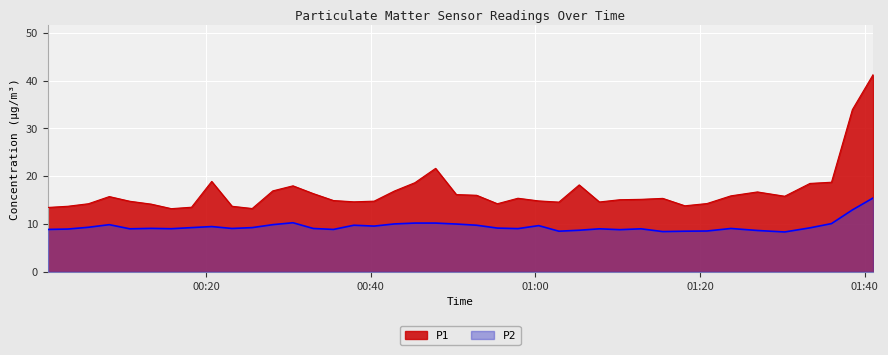

What is the maximum value for P1?

41.2